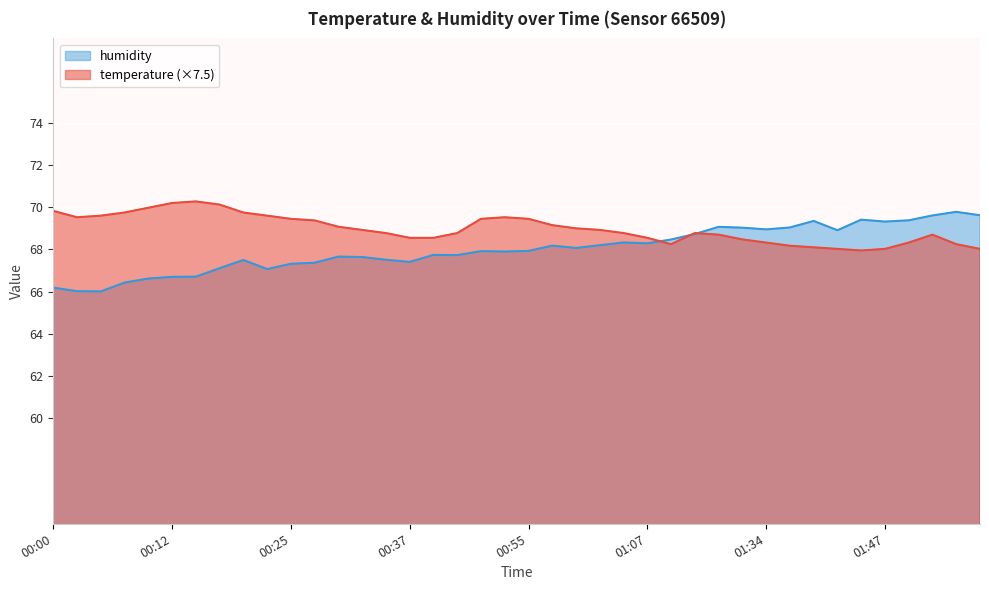

What is the maximum value for temperature?

70.3